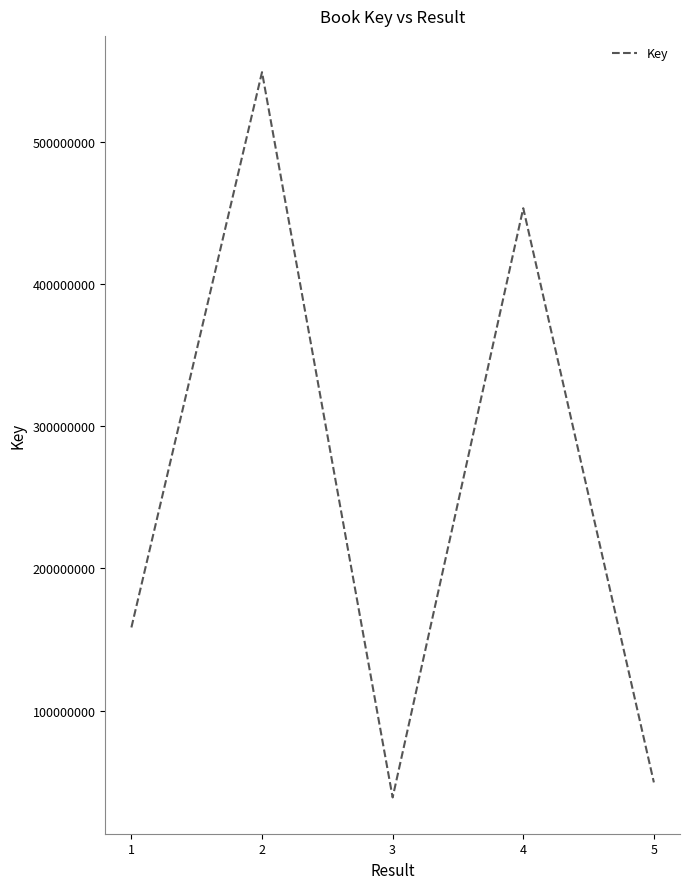

How many interior local valleys (lower than both neighbors) does the data have?

1